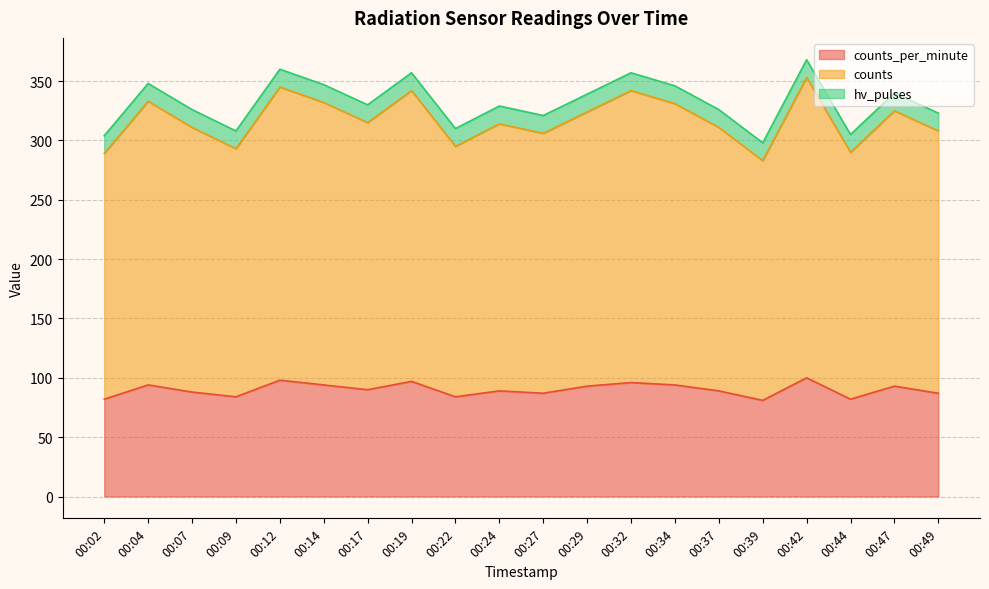

How many data points in counts are above 315?

9